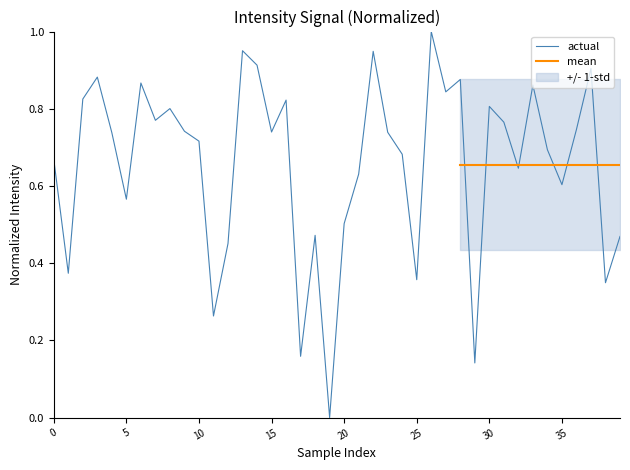

Which has a higher value, 13 or 31?

13